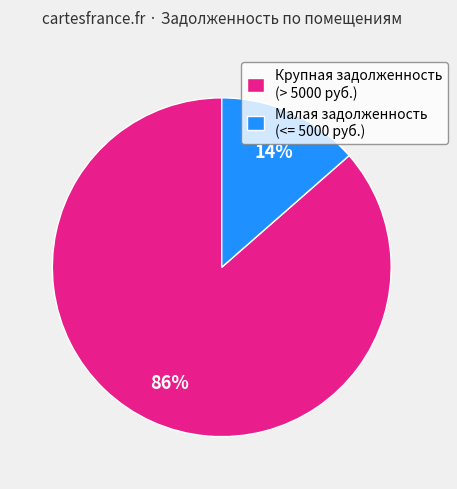

How many slices are in this pie chart?

2